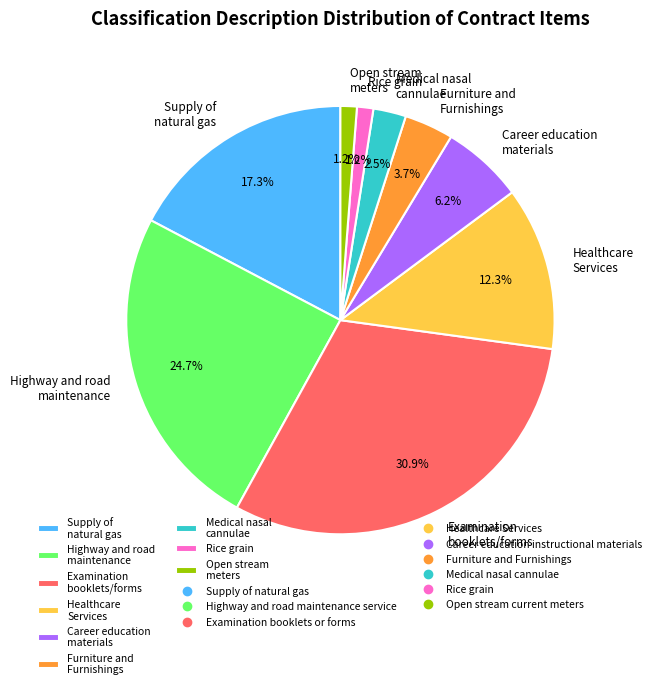

Does Rice grain represent more than half of the total?

No